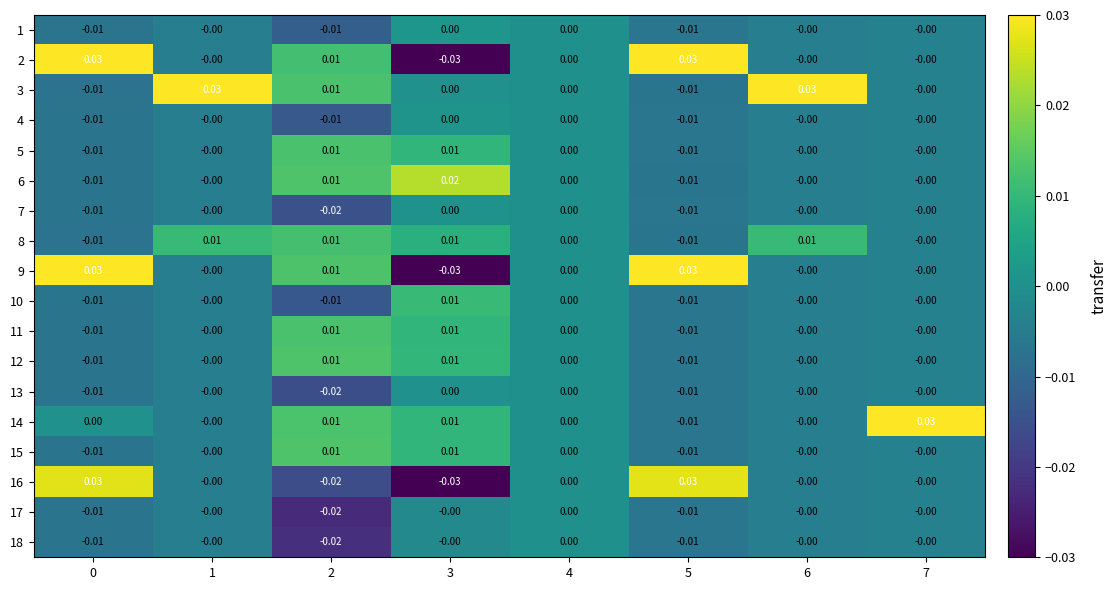

Is the value of 4 at 7 greater than the value of 15 at 5?

Yes